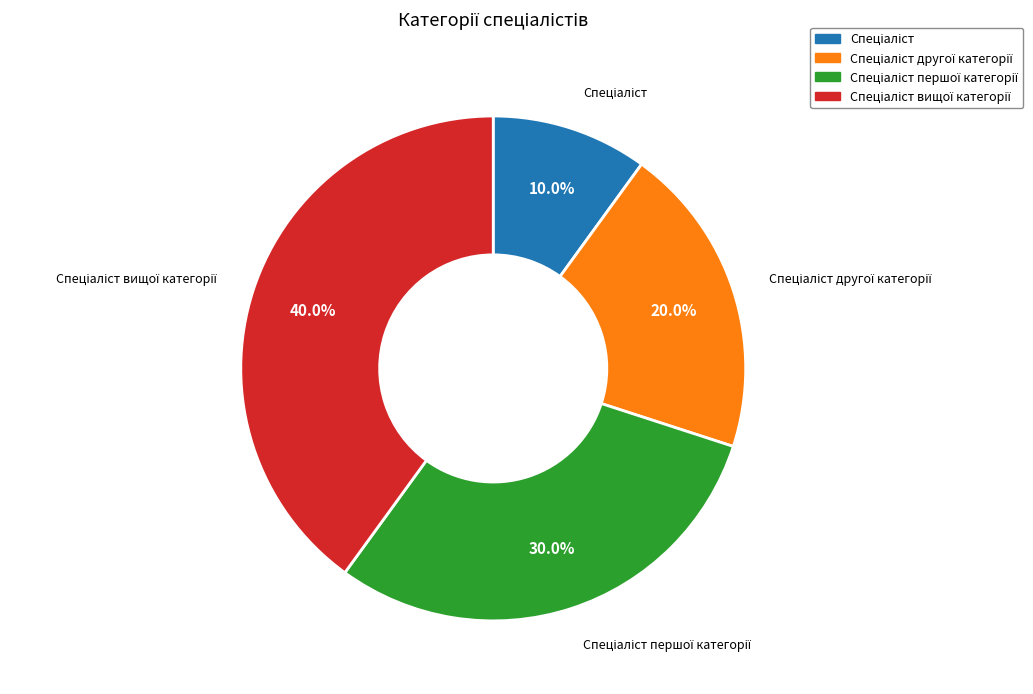

Is there a majority slice in this chart?

No